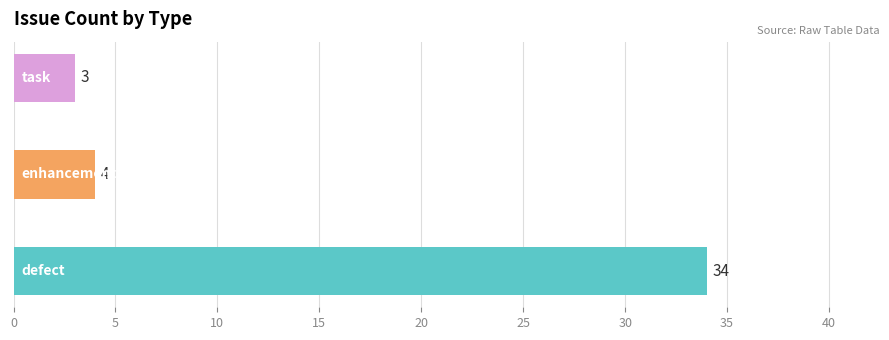

What is the difference between the maximum and second lowest values?

30